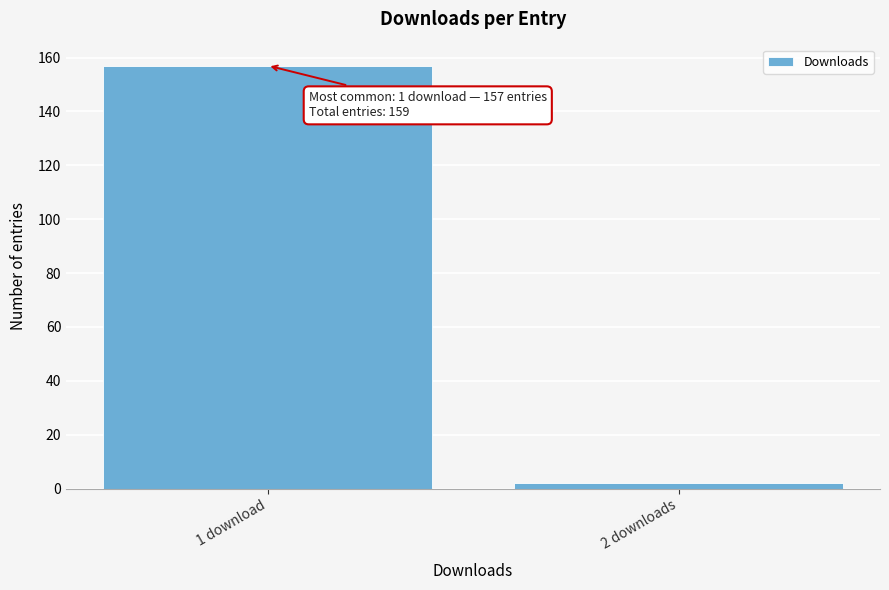

Reading left to right, list all the values displayed in this chart.

1 download=157	2 downloads=2